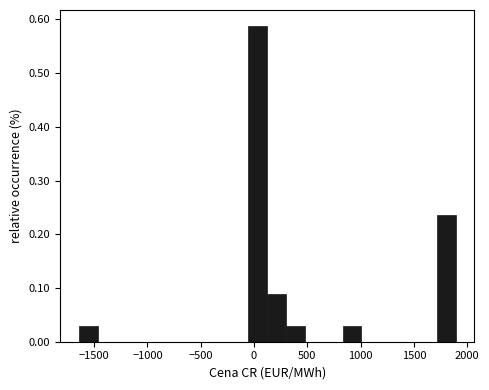

Around what value on the x-axis is the tallest bar? Give the approximate position of its centre, as read against the axis.

50